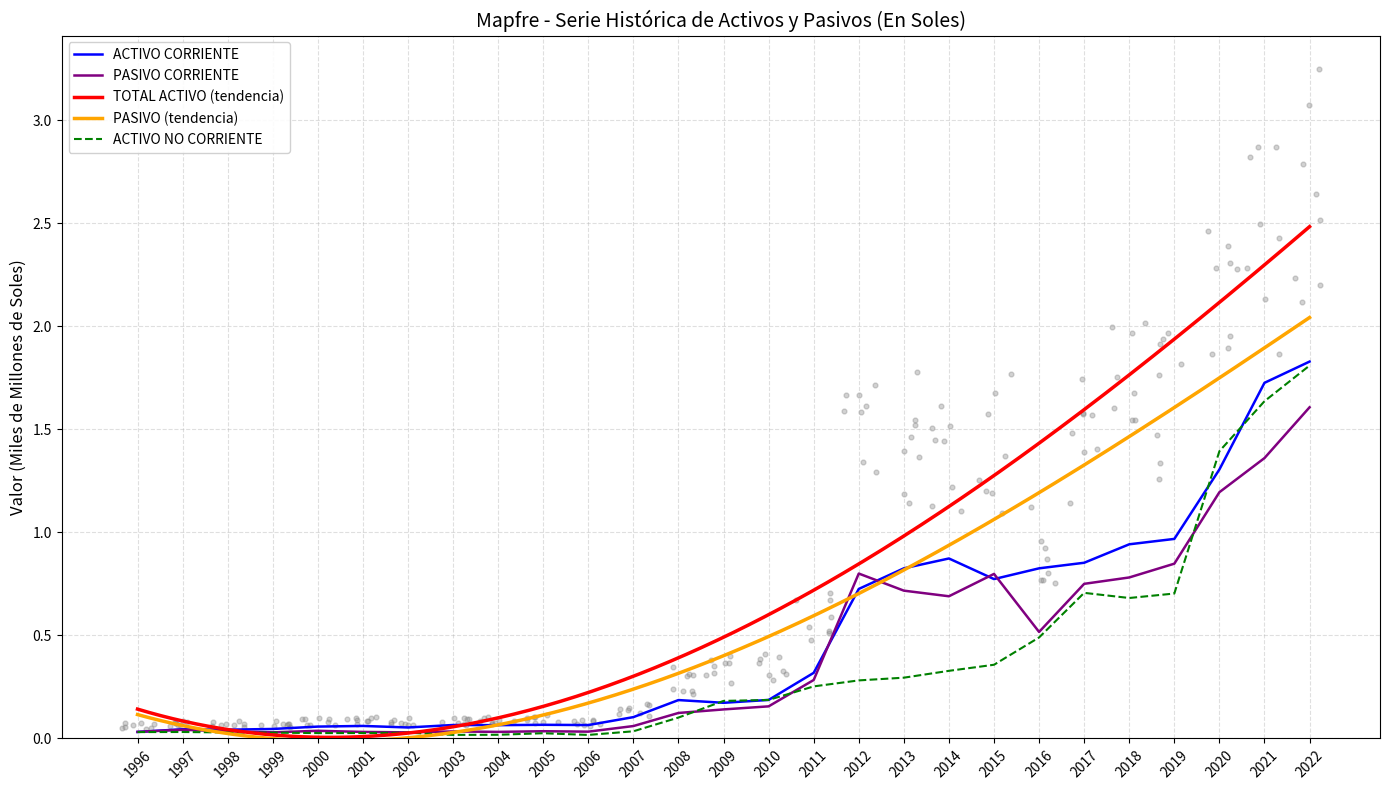

Is it true that ACTIVO NO CORRIENTE equals 1.0 at 2018?

False